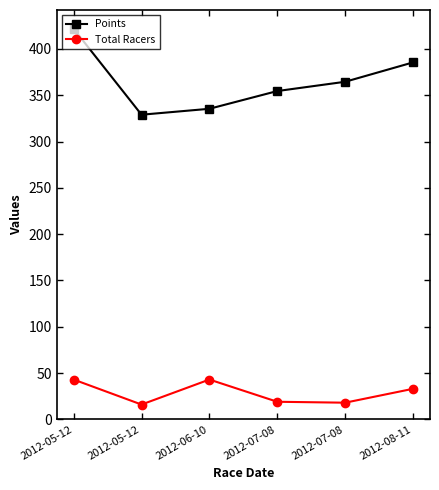

Does the chart have visible grid lines?

No